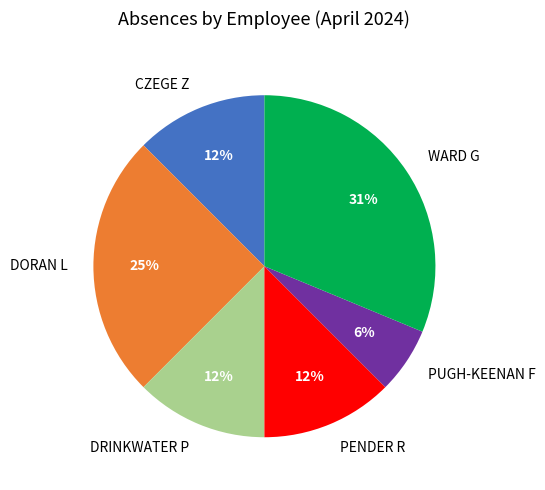

Is it true that WARD G is 39% of the pie?

False